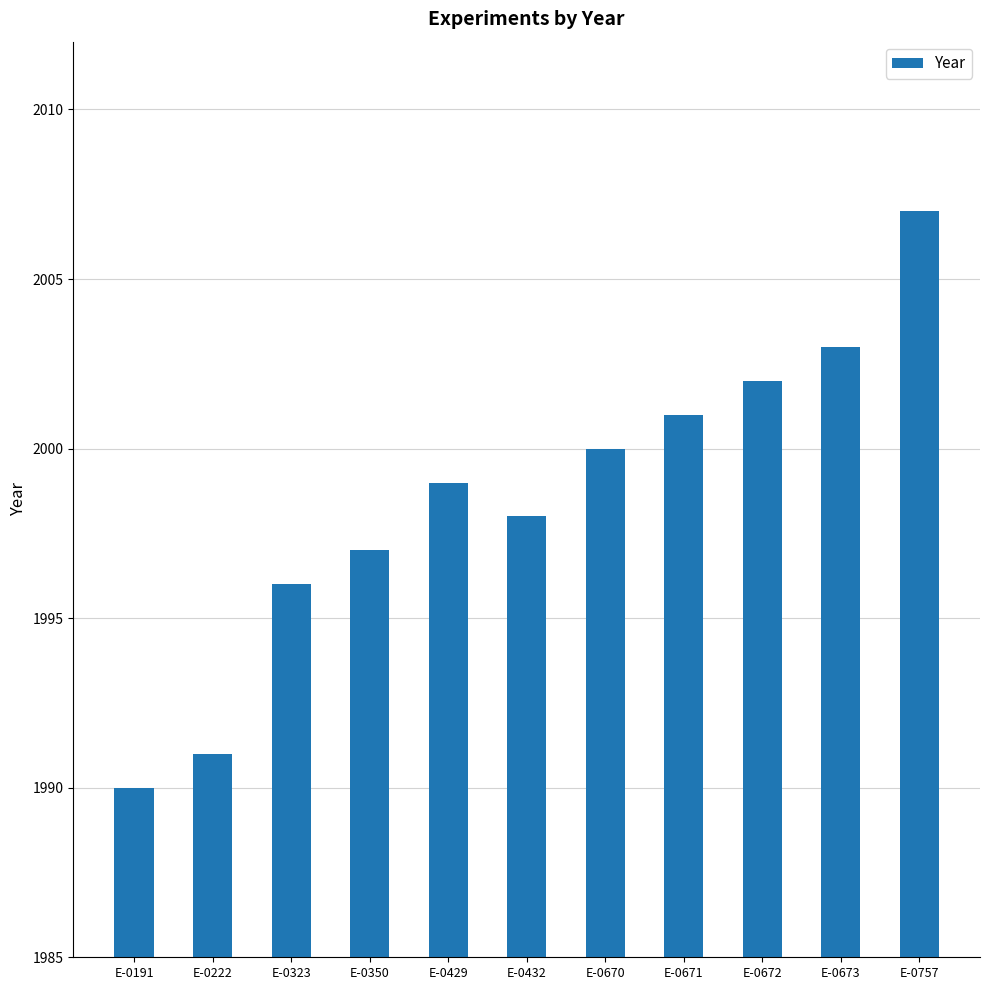

How many data points are less than 1999?

5